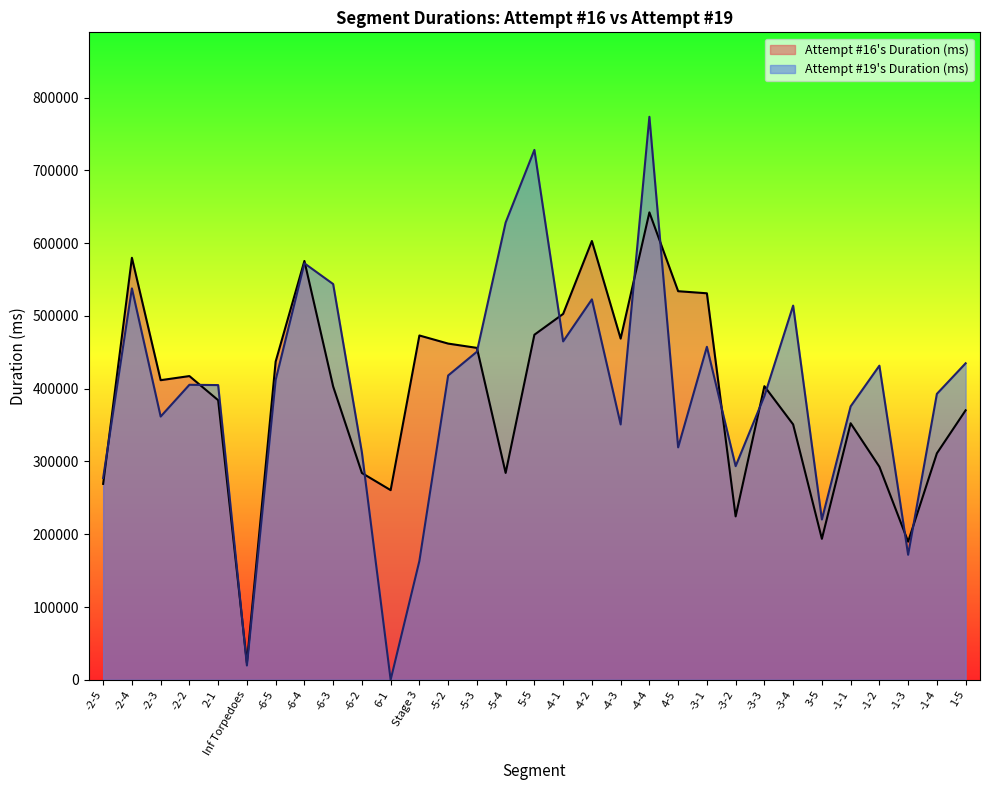

True or false: Attempt #16's Duration (ms) has more than 2 interior local peaks.

True